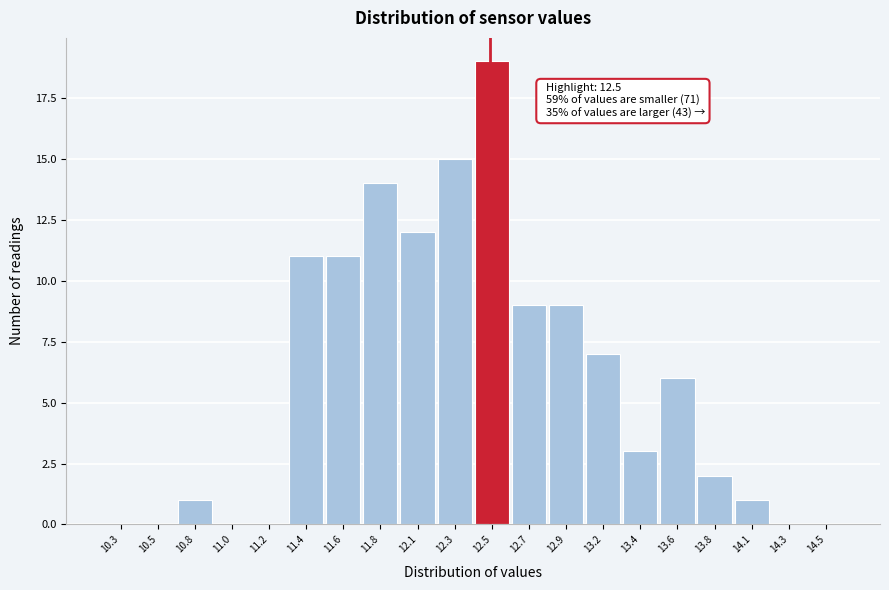

Reading left to right, transcribe all the data shown in this chart.

10.3=0	10.5=0	10.8=1	11.0=0	11.2=0	11.4=11	11.6=11	11.8=14	12.1=12	12.3=15	12.5=19	12.7=9	12.9=9	13.2=7	13.4=3	13.6=6	13.8=2	14.1=1	14.3=0	14.5=0